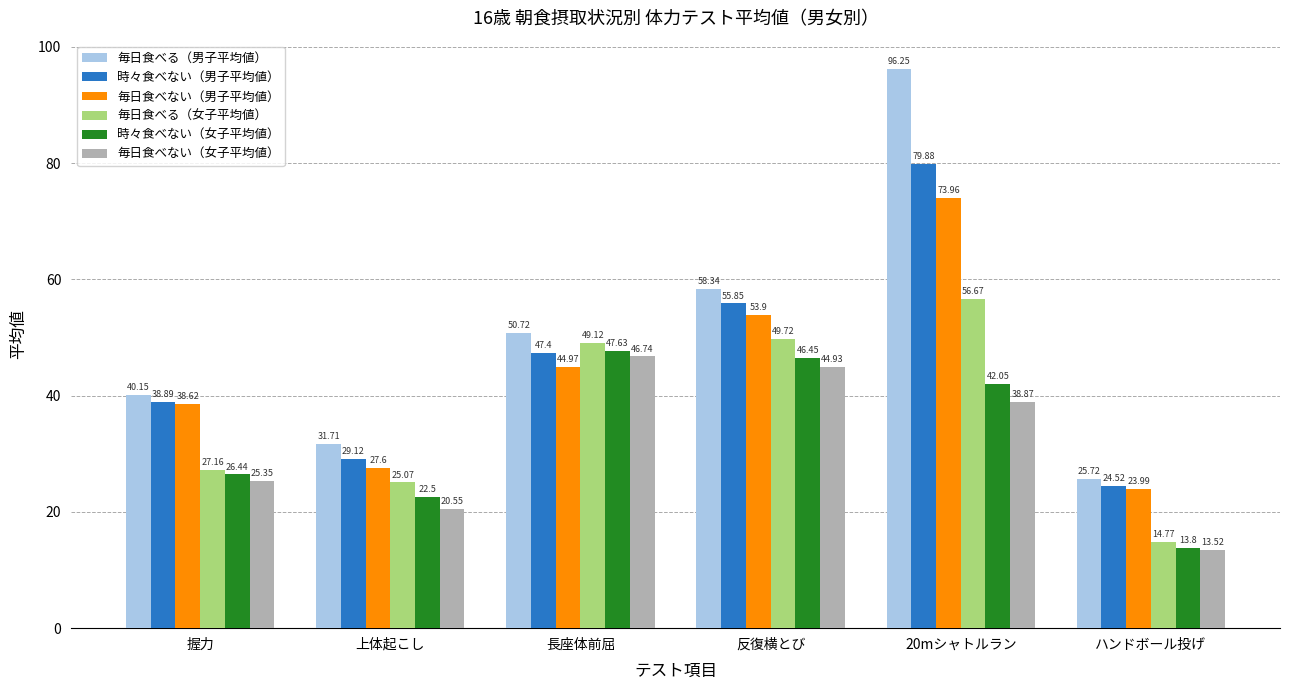

At how many categories does at least one series exceed 57?

2